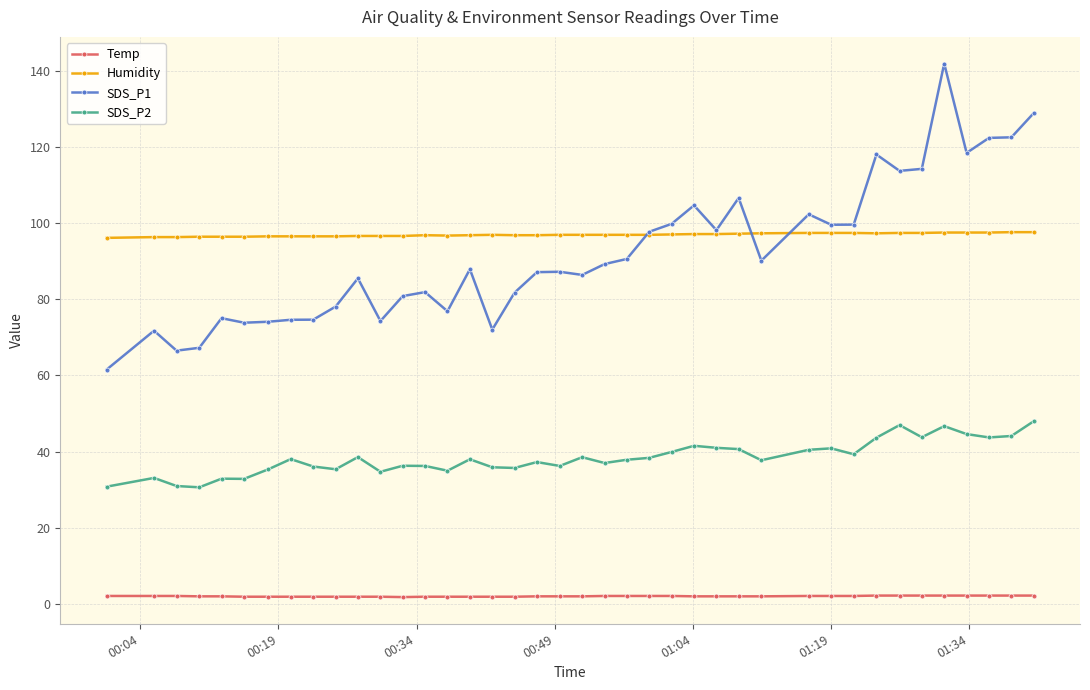

What is the value of the Temp point at the 12th from the left?

1.8